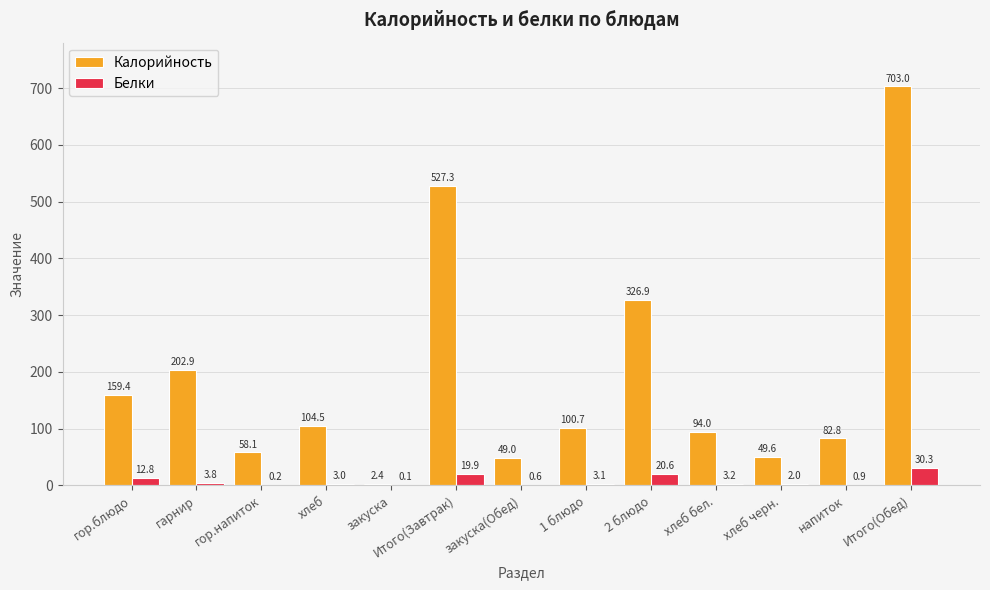

What is the difference between the Белки values at Итого(Обед) and хлеб бел.?

27.1